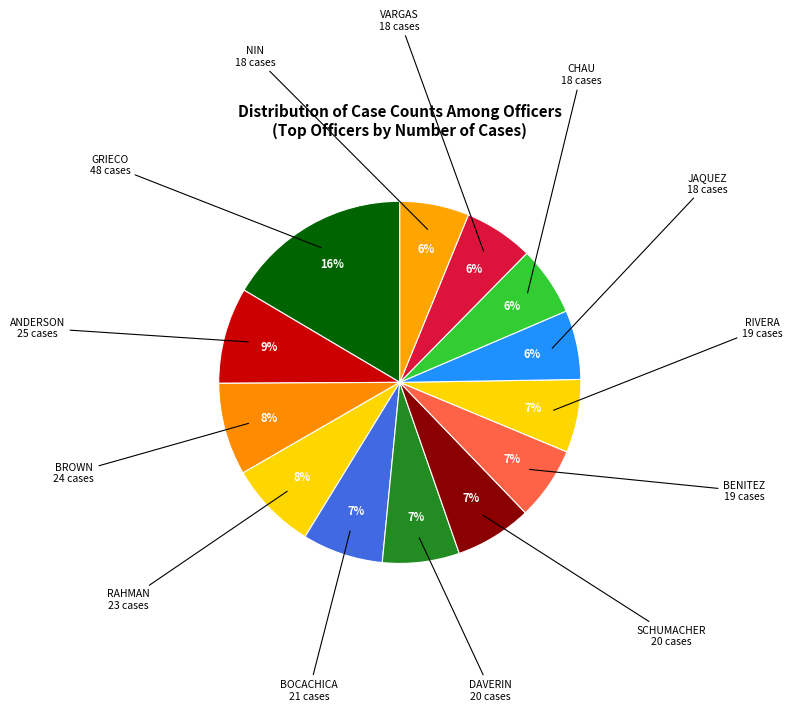

Is the sum of NIN and SCHUMACHER greater than half?

No